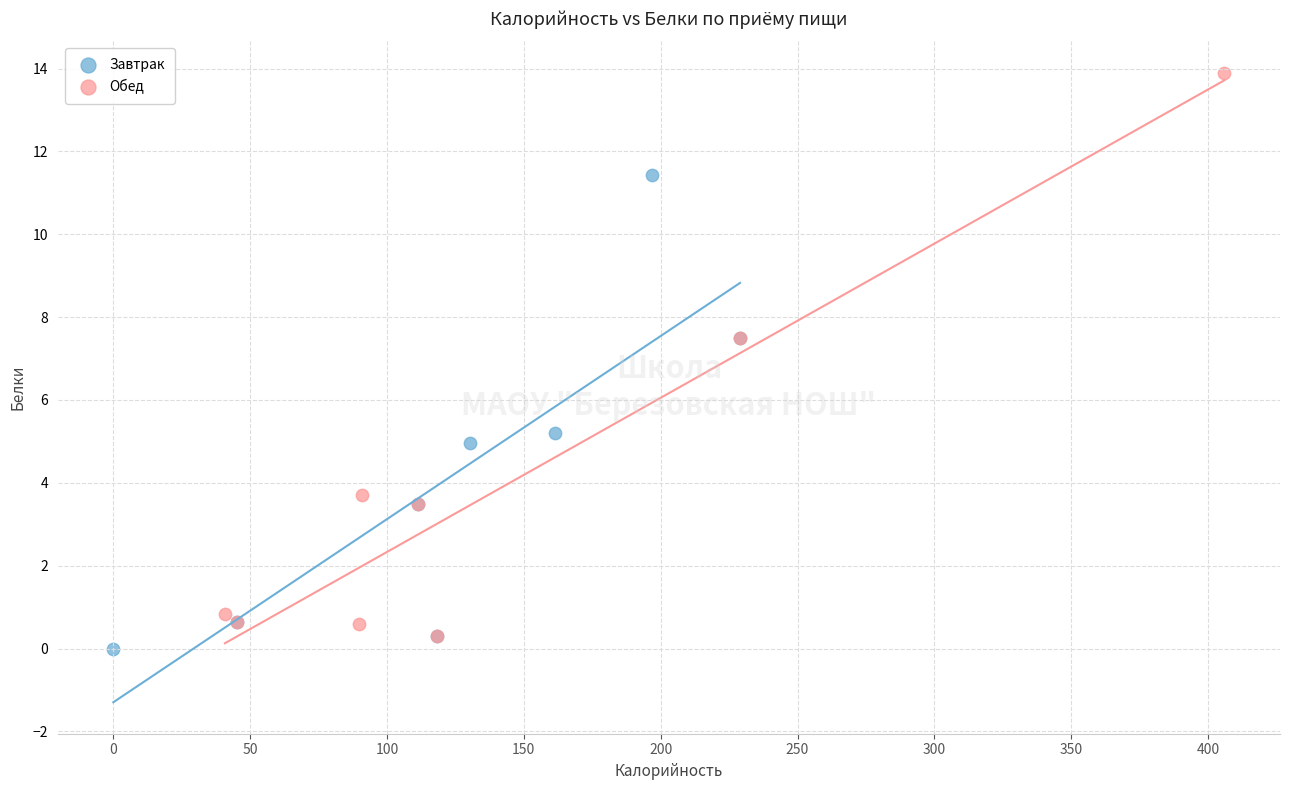

Which series reaches the minimum Y coordinate?

Завтрак